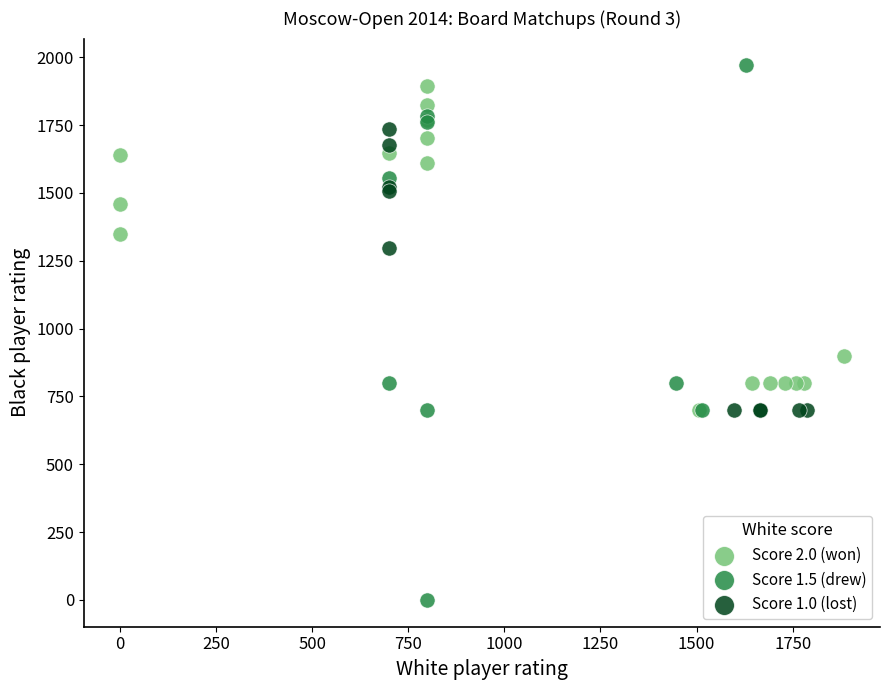

What are all the series names shown in the legend?

Score 2.0 (won), Score 1.5 (drew), Score 1.0 (lost)